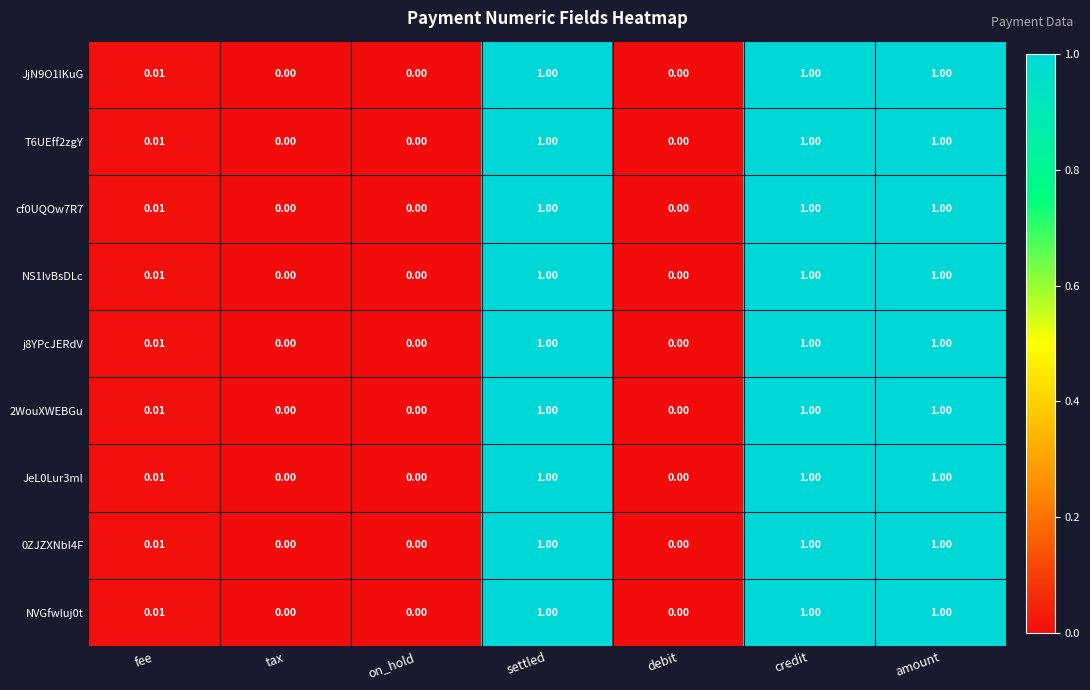

Is the value of cf0UQOw7R7 at credit greater than the value of 2WouXWEBGu at debit?

Yes